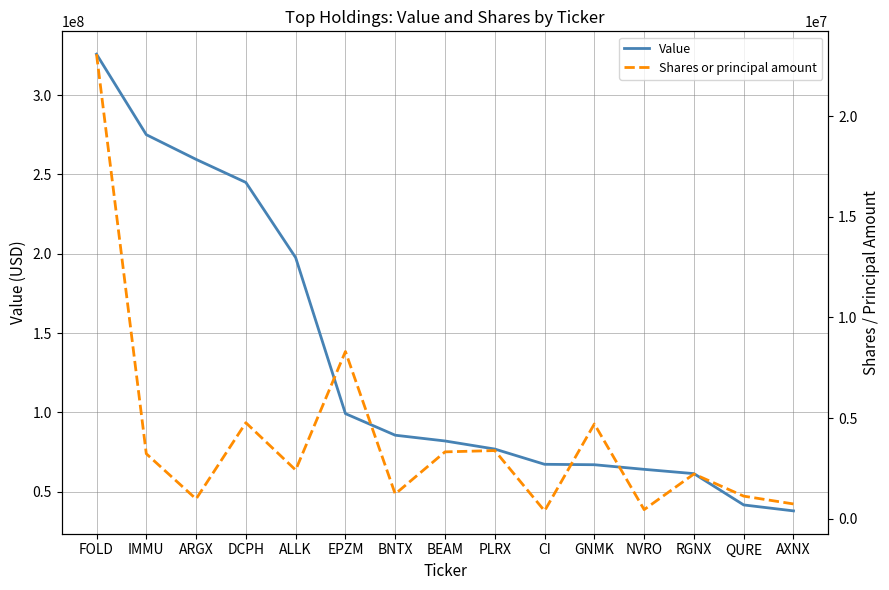

Which has a higher value, FOLD or CI?

FOLD